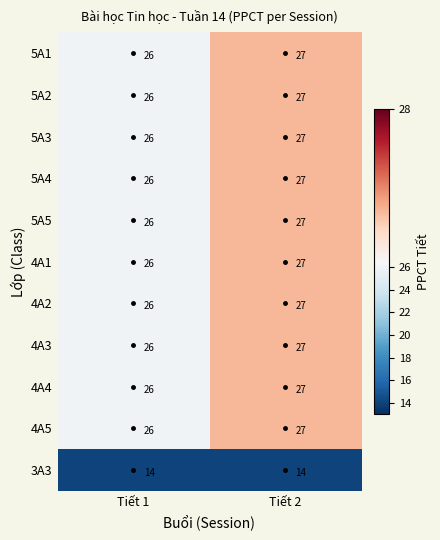

List the labels in order of 5A3 value, largest first.

Tiết 2, Tiết 1